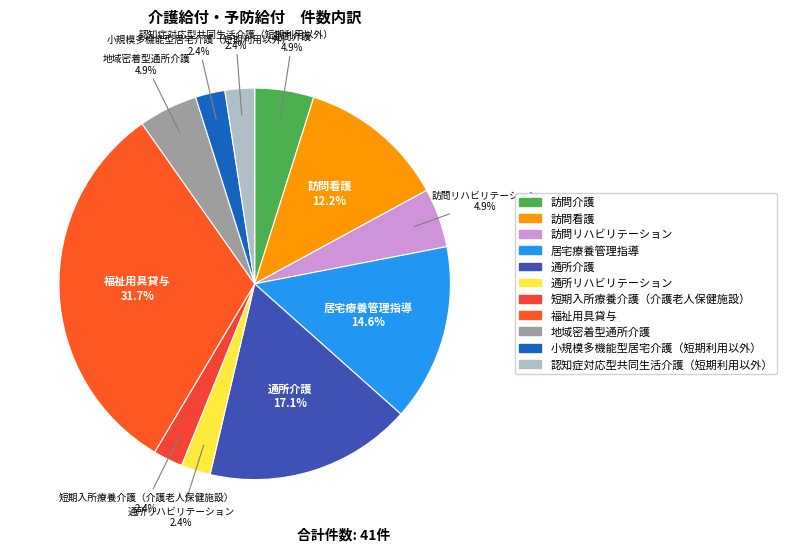

Do 訪問リハビリテーション and 福祉用具貸与 together represent more than half of the pie?

No